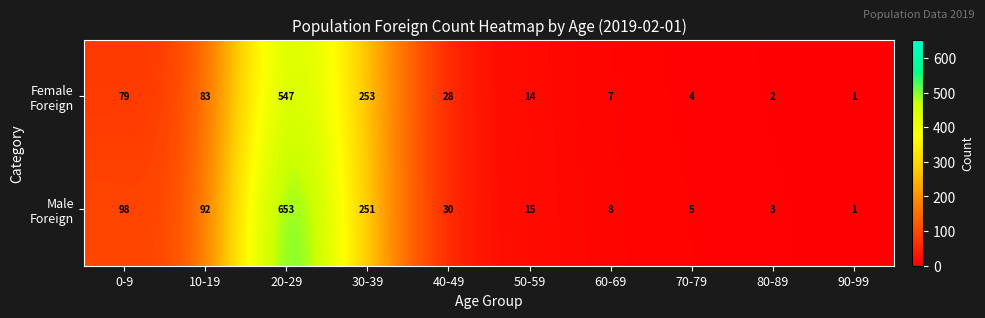

What is the spread (max minus min) of values at 0-9?

19